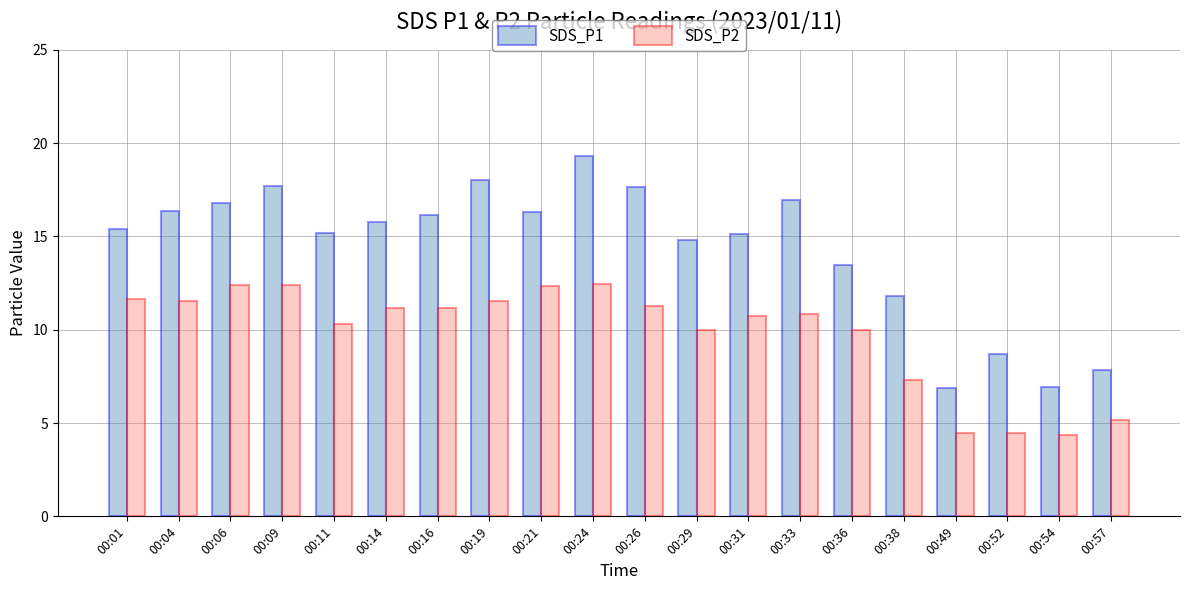

Rank the series at 00:26 from highest to lowest value.

SDS_P1, SDS_P2